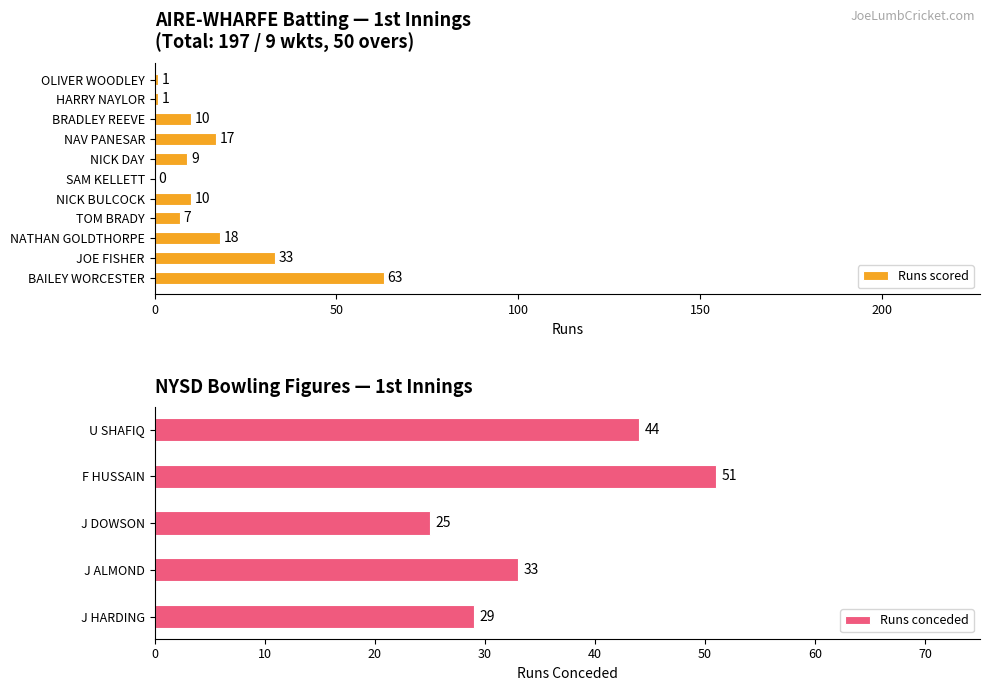

What is the sum of the values at SAM
KELLETT and NICK
BULCOCK?

10